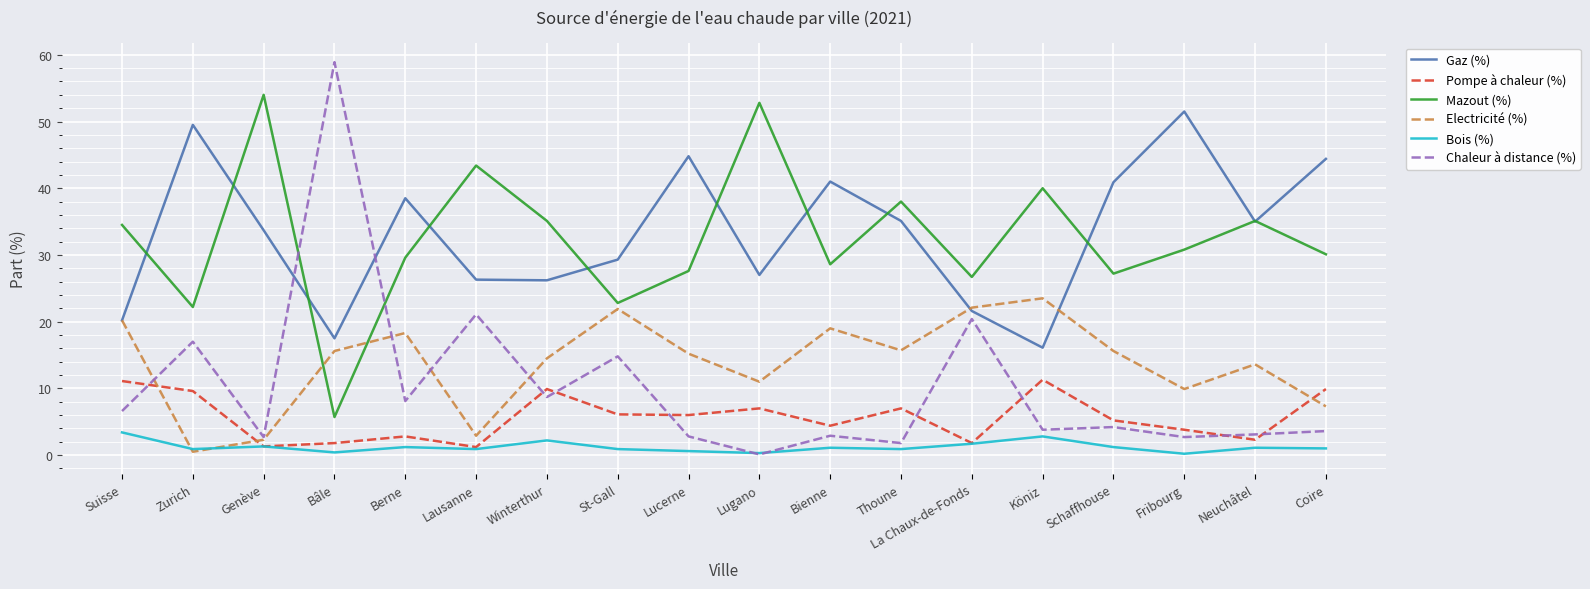

True or false: Chaleur à distance (%) and Gaz (%) cross at least once.

True